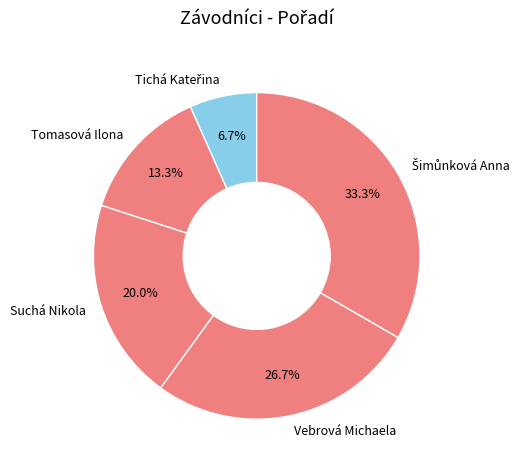

Does Tomasová Ilona represent more than half of the total?

No